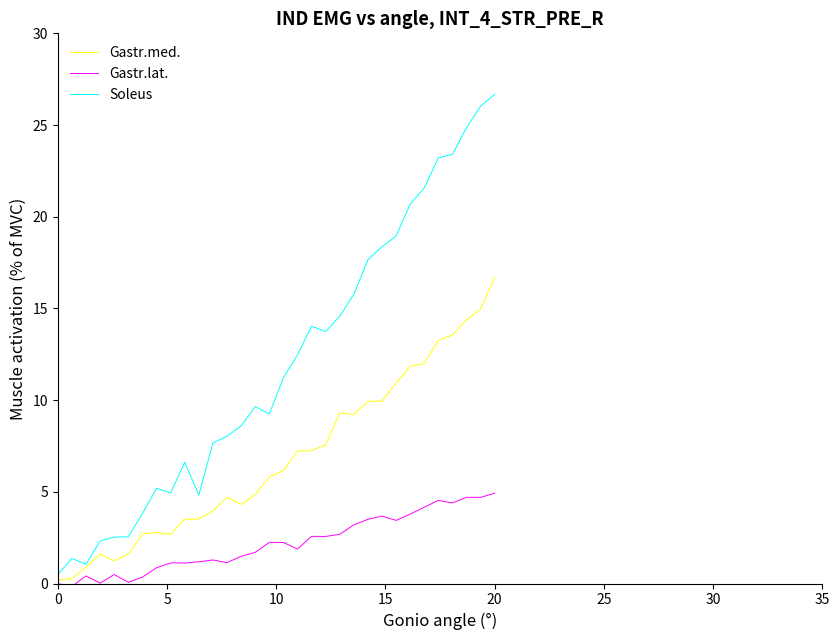

Which series has the widest spread of values?

Soleus